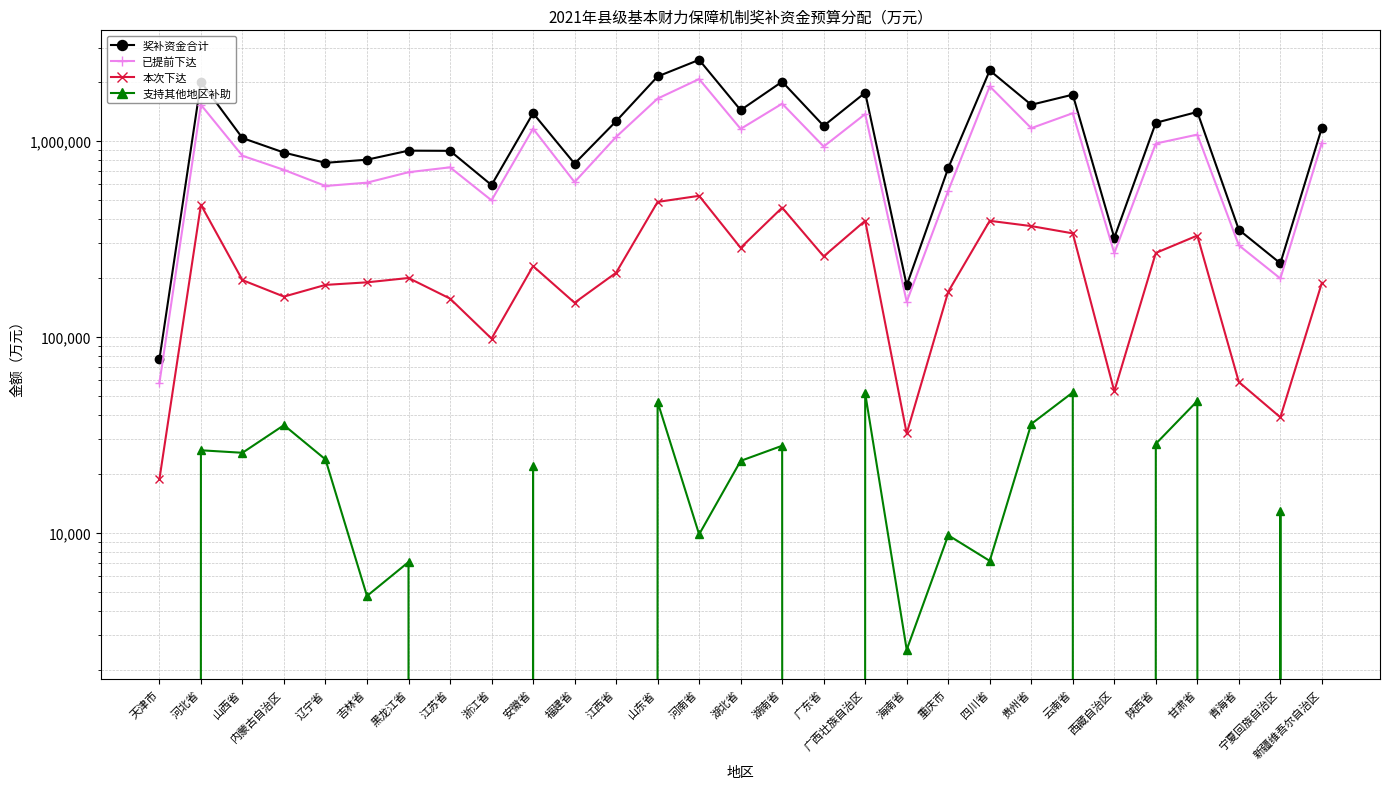

List the labels in order of 已提前下达 value, largest first.

河南省, 四川省, 山东省, 湖南省, 河北省, 云南省, 广西壮族自治区, 贵州省, 安徽省, 湖北省, 甘肃省, 江西省, 新疆维吾尔自治区, 陕西省, 广东省, 山西省, 江苏省, 内蒙古自治区, 黑龙江省, 福建省, 吉林省, 辽宁省, 重庆市, 浙江省, 青海省, 西藏自治区, 宁夏回族自治区, 海南省, 天津市